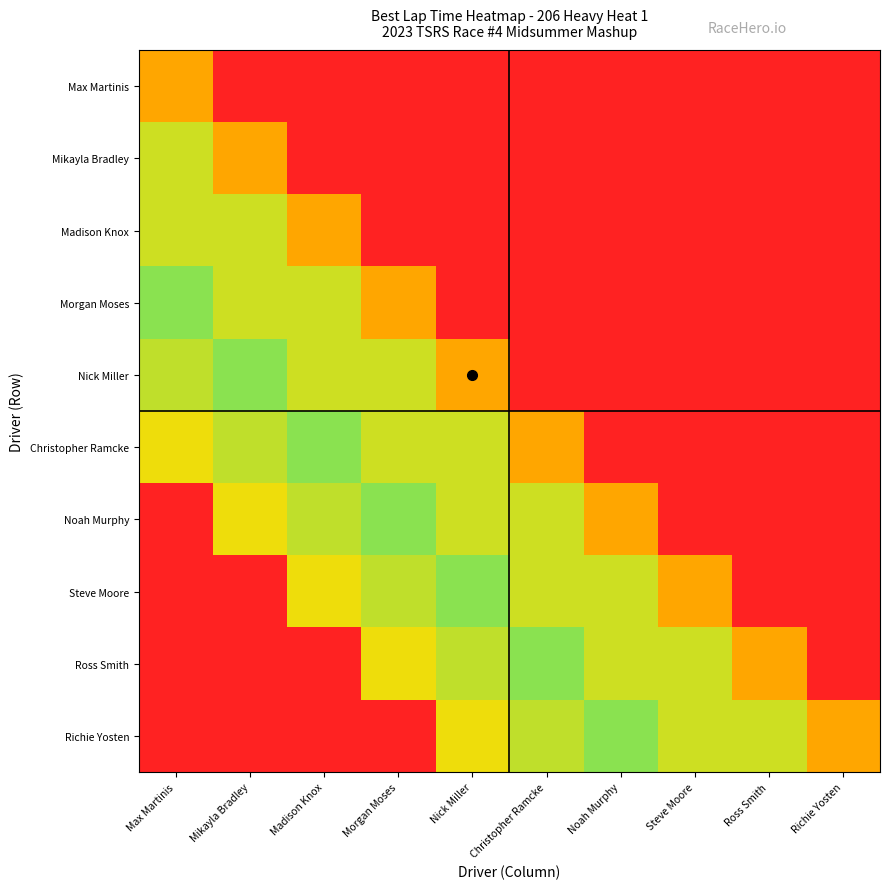

Count the number of categories in the chart.

10